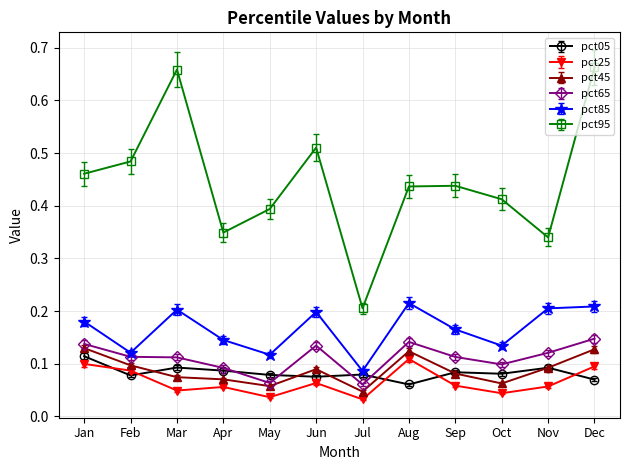

At how many categories does at least one series exceed 0?

12